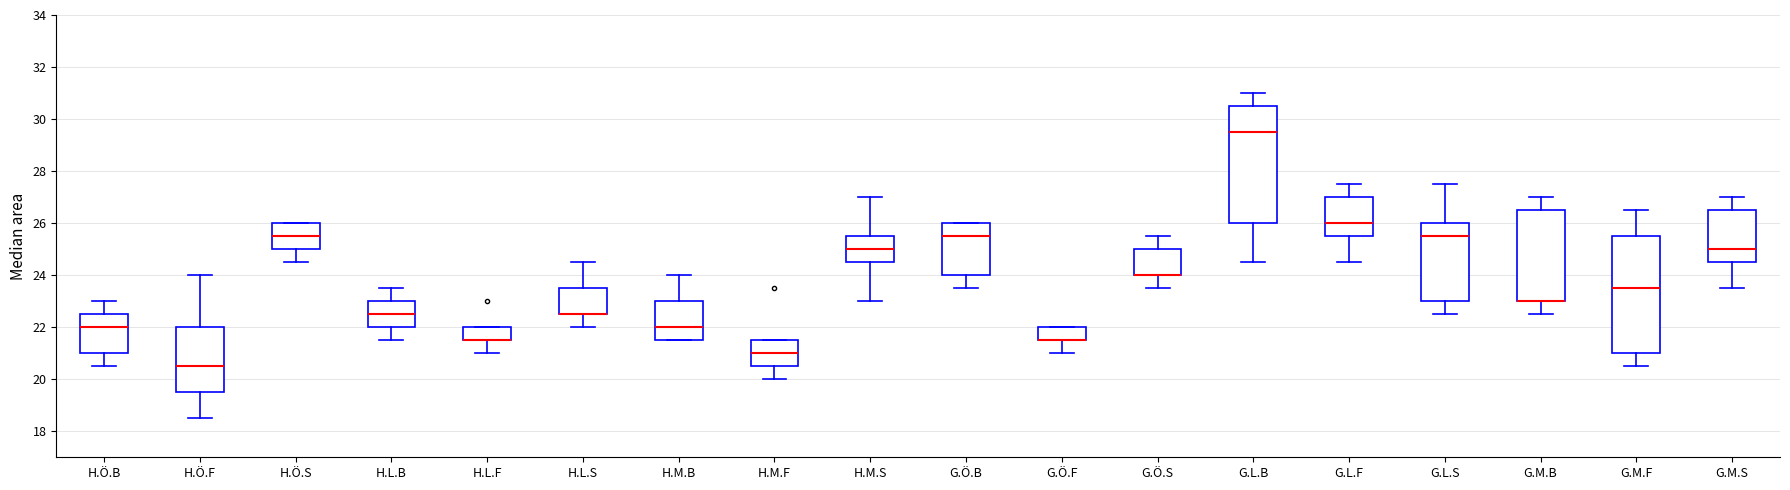

Reading left to right, transcribe this box plot: for each box, give where its median line is, the range the box spans, and where its two whiskers end, as read against the y-axis. The values are not printed on the chart, so give them approximately, as read against the axis.

H.Ö.B: median 22.0, box 21.0 to 22.6, whiskers 20.6 to 23.0
H.Ö.F: median 20.6, box 19.6 to 22.0, whiskers 18.6 to 24.0
H.Ö.S: median 25.6, box 25.0 to 26.0, whiskers 24.6 to 26.0
H.L.B: median 22.6, box 22.0 to 23.0, whiskers 21.6 to 23.6
H.L.F: median 21.6 (drawn on the box's lower edge), box 21.6 to 22.0, whiskers 21.0 to 22.0
H.L.S: median 22.6 (drawn on the box's lower edge), box 22.6 to 23.6, whiskers 22.0 to 24.6
H.M.B: median 22.0, box 21.6 to 23.0, whiskers 21.6 to 24.0
H.M.F: median 21.0, box 20.6 to 21.6, whiskers 20.0 to 21.6
H.M.S: median 25.0, box 24.6 to 25.6, whiskers 23.0 to 27.0
G.Ö.B: median 25.6, box 24.0 to 26.0, whiskers 23.6 to 26.0
G.Ö.F: median 21.6 (drawn on the box's lower edge), box 21.6 to 22.0, whiskers 21.0 to 22.0
G.Ö.S: median 24.0 (drawn on the box's lower edge), box 24.0 to 25.0, whiskers 23.6 to 25.6
G.L.B: median 29.6, box 26.0 to 30.6, whiskers 24.6 to 31.0
G.L.F: median 26.0, box 25.6 to 27.0, whiskers 24.6 to 27.6
G.L.S: median 25.6, box 23.0 to 26.0, whiskers 22.6 to 27.6
G.M.B: median 23.0 (drawn on the box's lower edge), box 23.0 to 26.6, whiskers 22.6 to 27.0
G.M.F: median 23.6, box 21.0 to 25.6, whiskers 20.6 to 26.6
G.M.S: median 25.0, box 24.6 to 26.6, whiskers 23.6 to 27.0